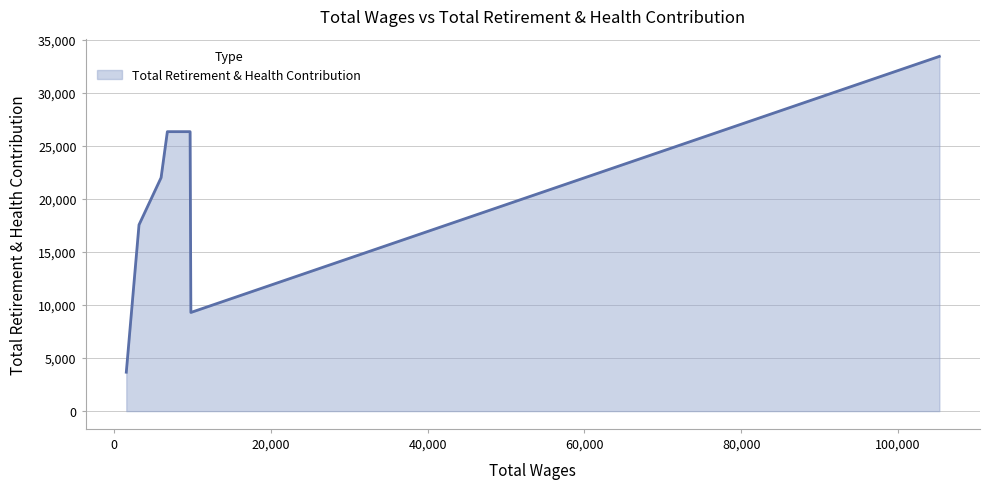

True or false: there are more than 1 points higher than both neighbors.

False